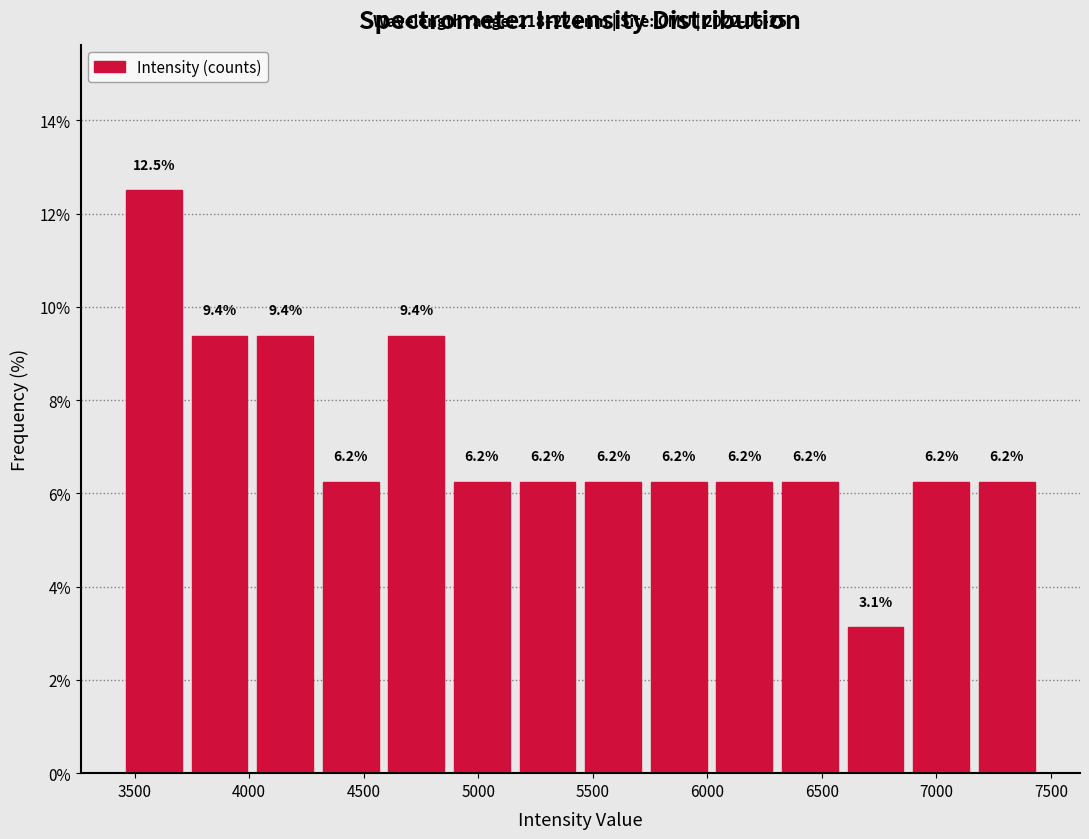

Over which range of the x-axis is the bar tallest?

3450 to 3750